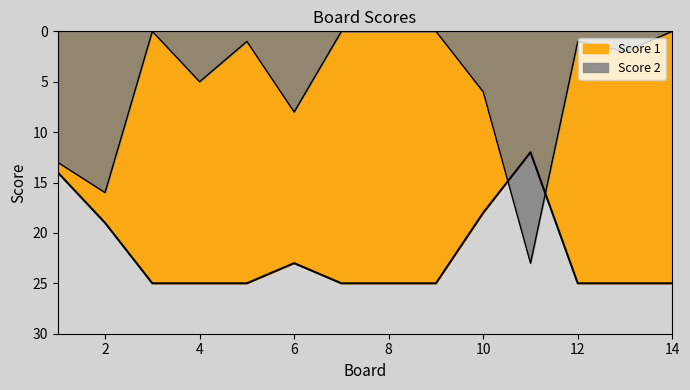

At 12, list the series in order from largest to smallest.

Score 1, Score 2